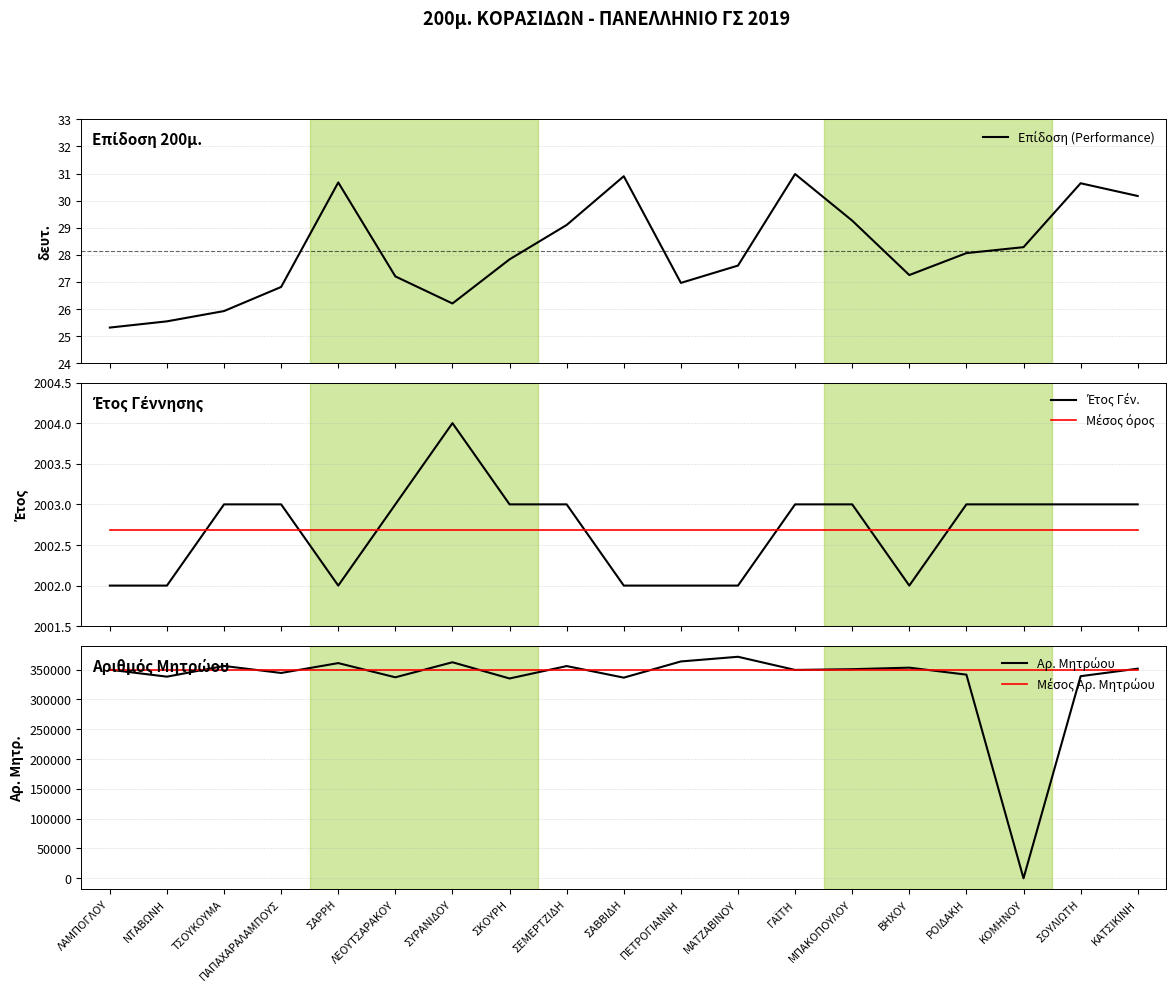

What is the highest value of the Μέσος Αρ. Μητρώου series?

349867.8